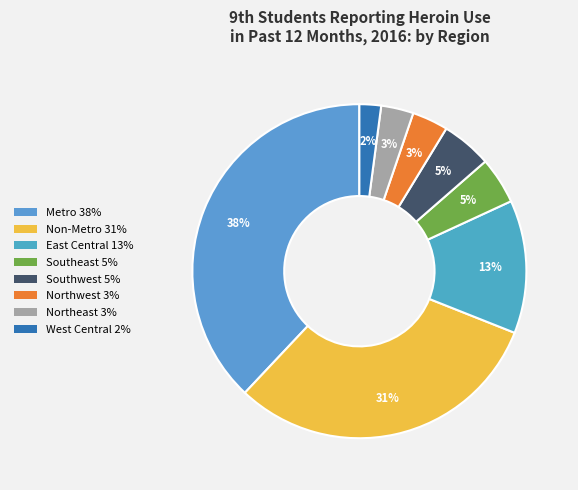

What is the largest slice in the pie chart?

Metro